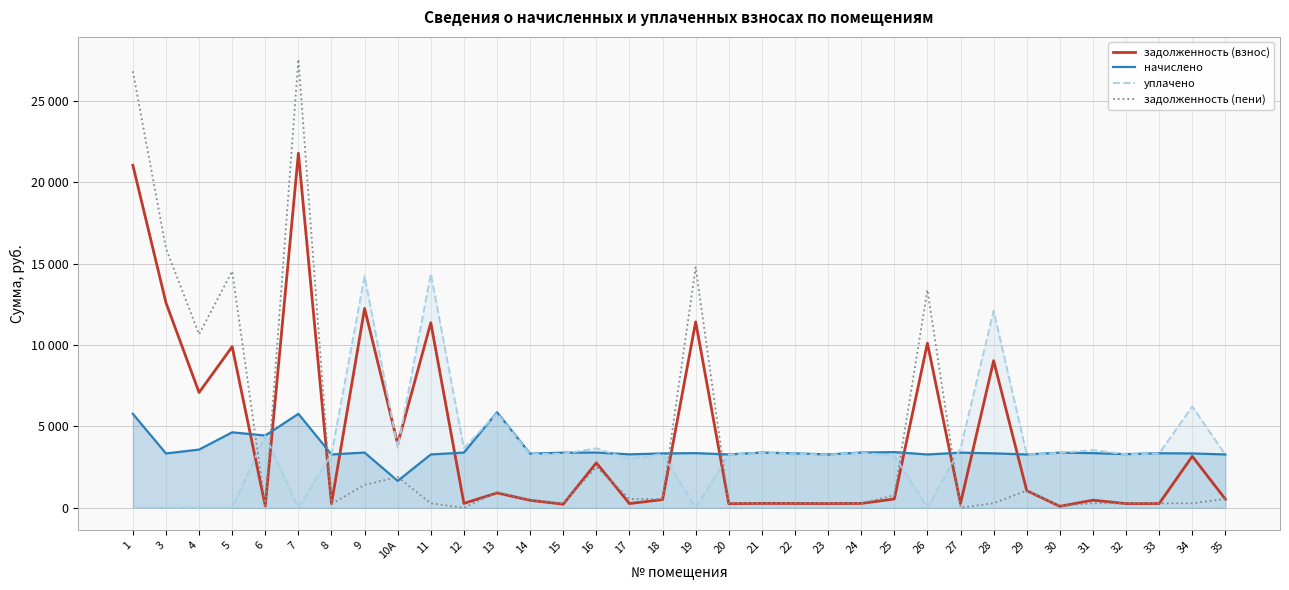

Which series has the largest total across all categories?

задолженность (взнос)